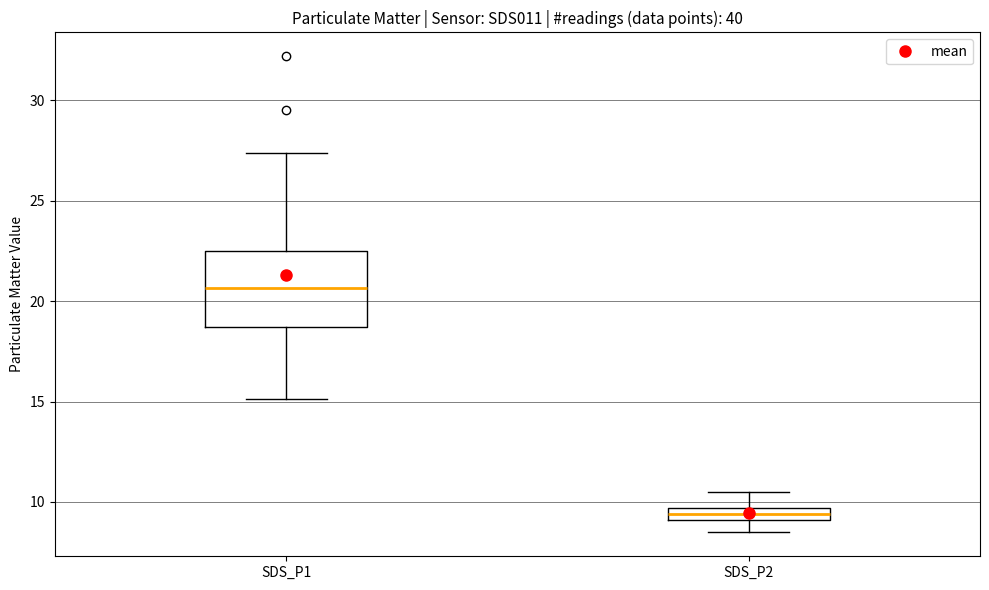

Which box's median line is the highest?

SDS_P1